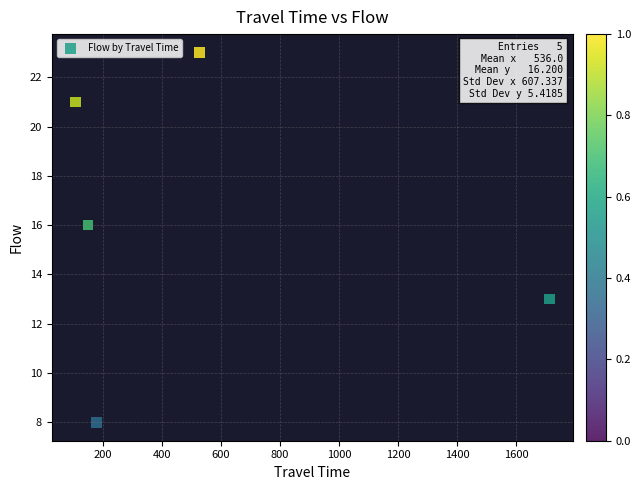

What is the range of Y values (max minus min)?

15